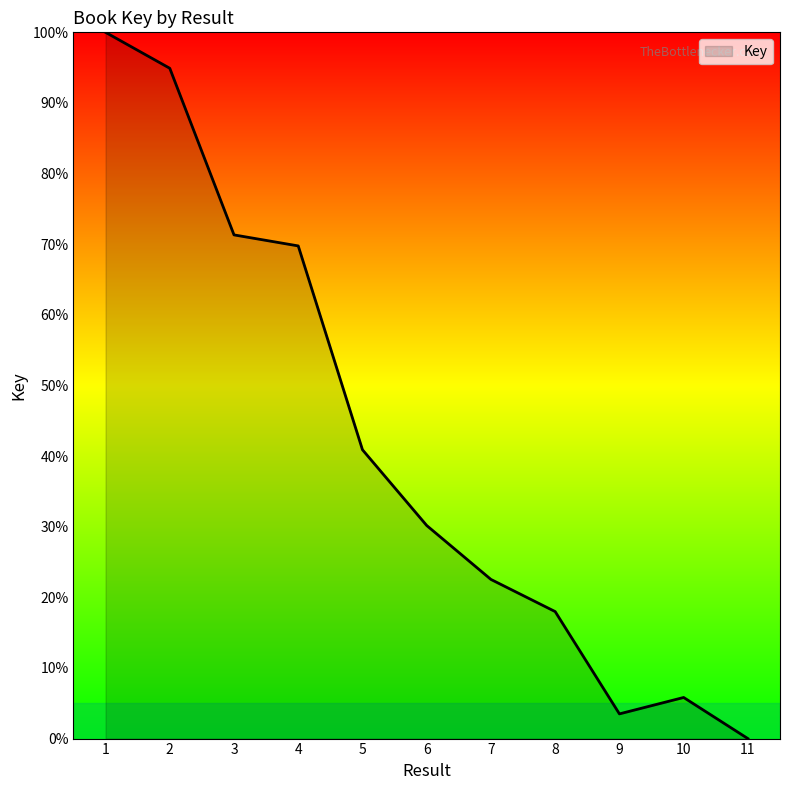

Approximately how many times larger is the value at 2 compared to 7?

4.2